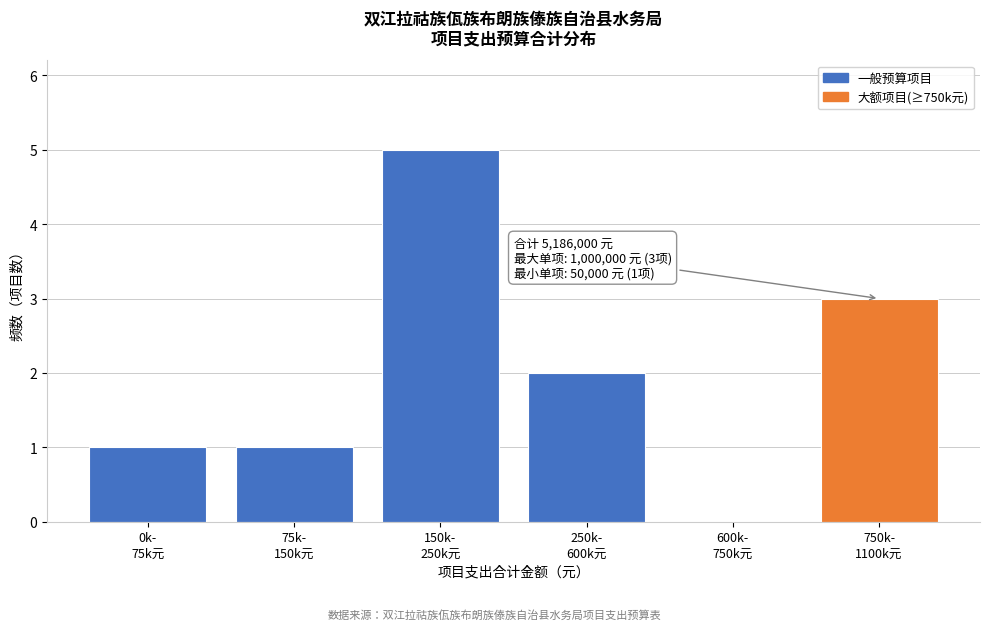

What is the greatest value displayed?

5